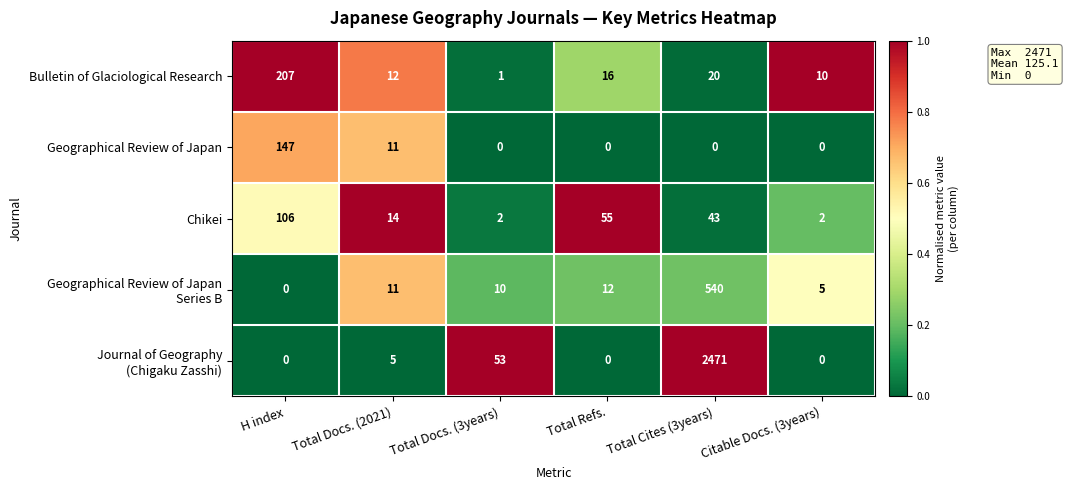

At how many categories does at least one series exceed 0?

6